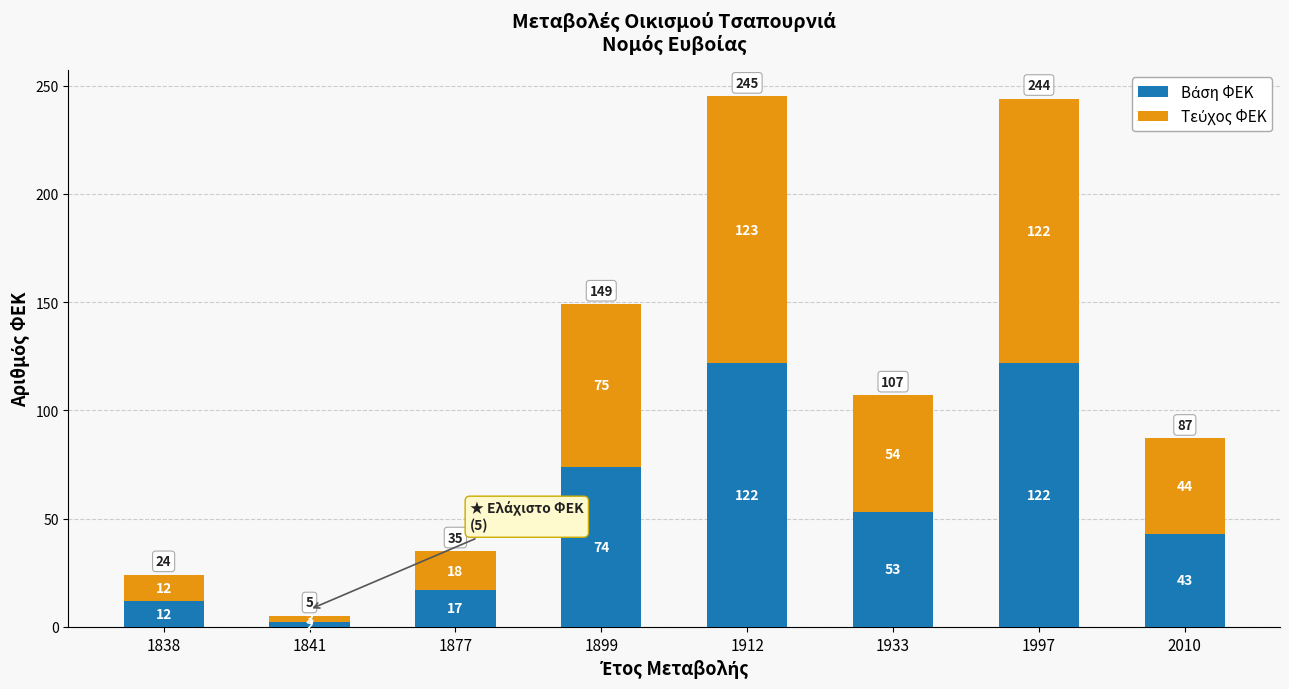

Are the bars horizontal?

No